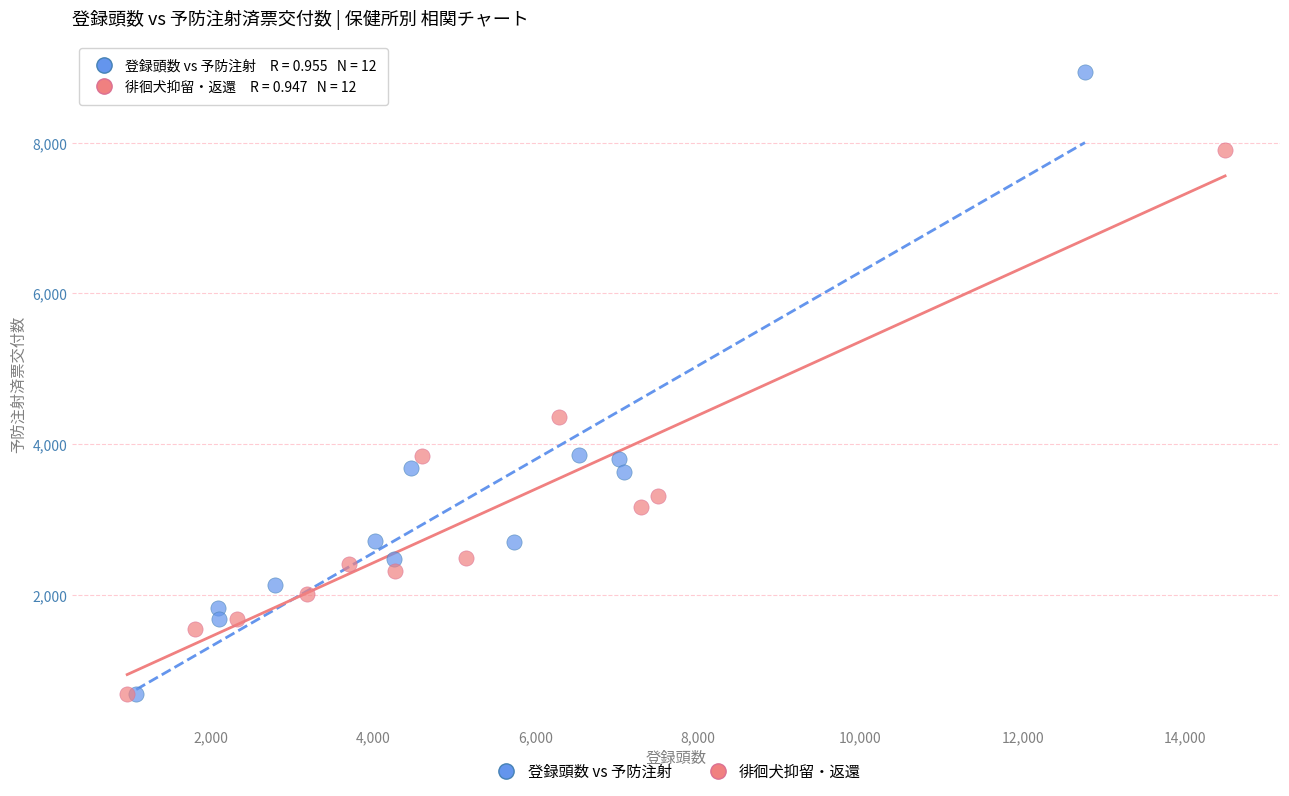

What are all the series names shown in the legend?

登録頭数 vs 予防注射, 徘徊犬抑留・返還